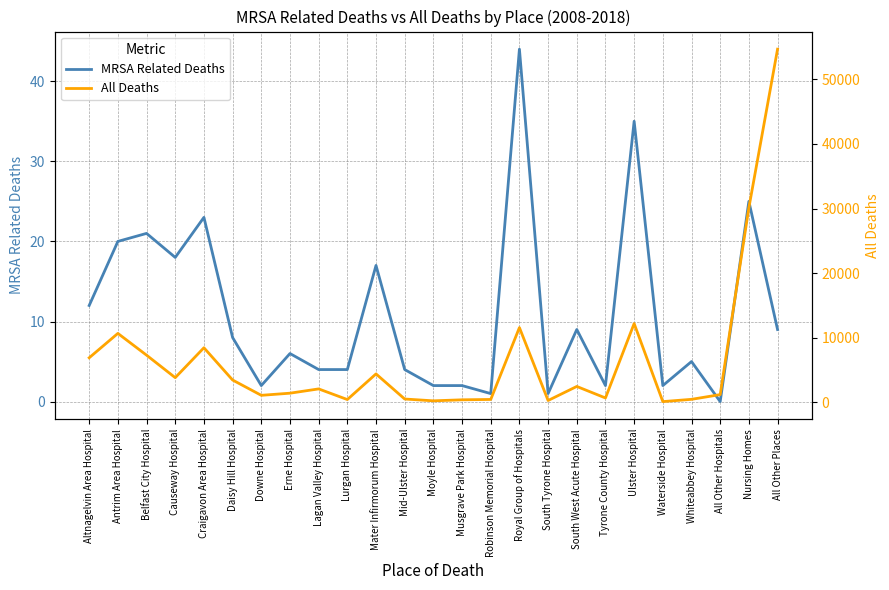

What is the label of the 11th point from the right?

Robinson Memorial Hospital